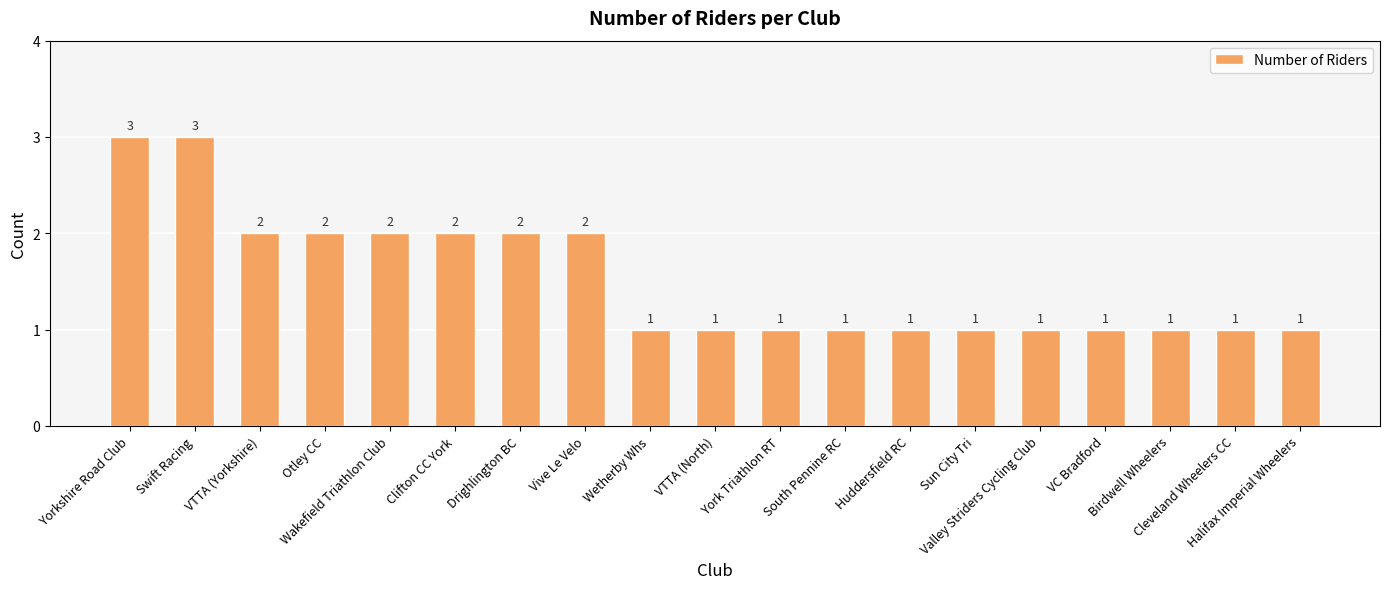

How many bars are there in total?

19